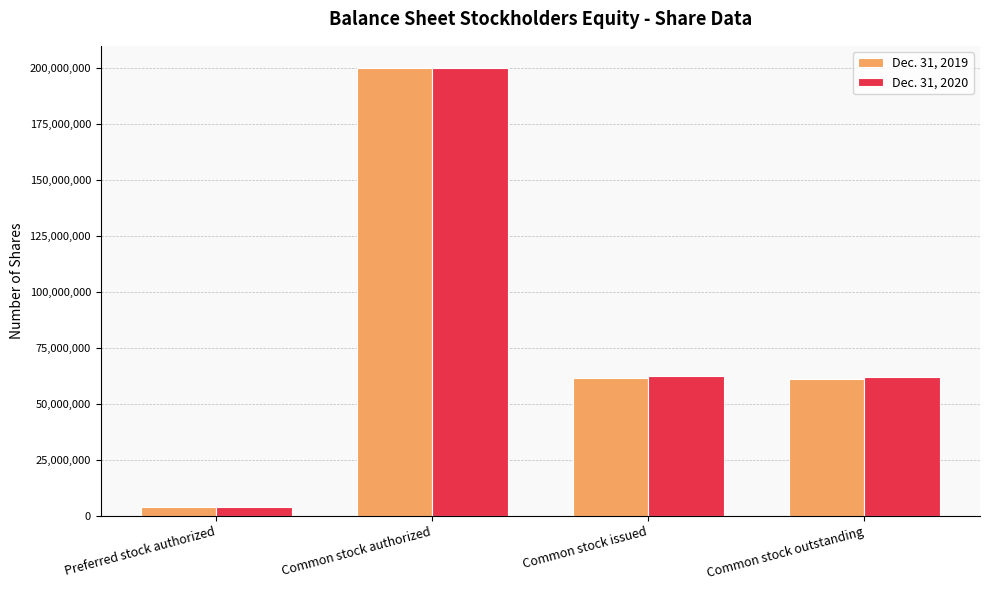

Is it true that Dec. 31, 2019 equals 61479759 at Common stock issued?

True